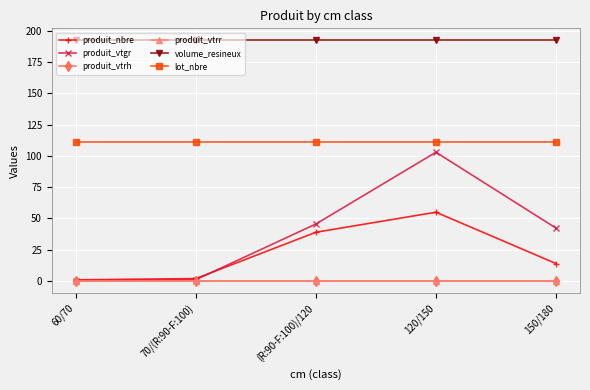

True or false: produit_nbre and lot_nbre cross at least once.

False